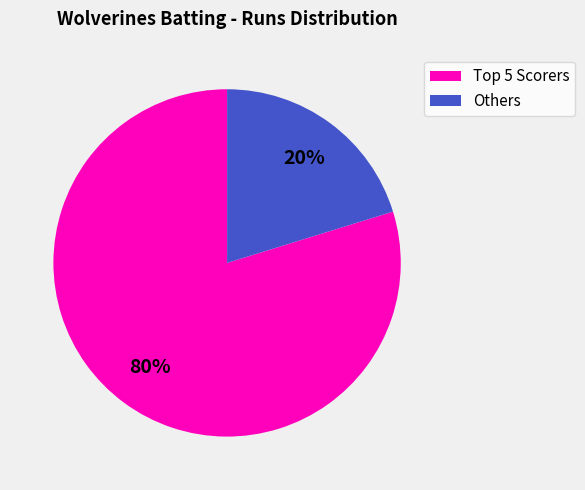

To the nearest percent, what is the average slice percentage?

50%